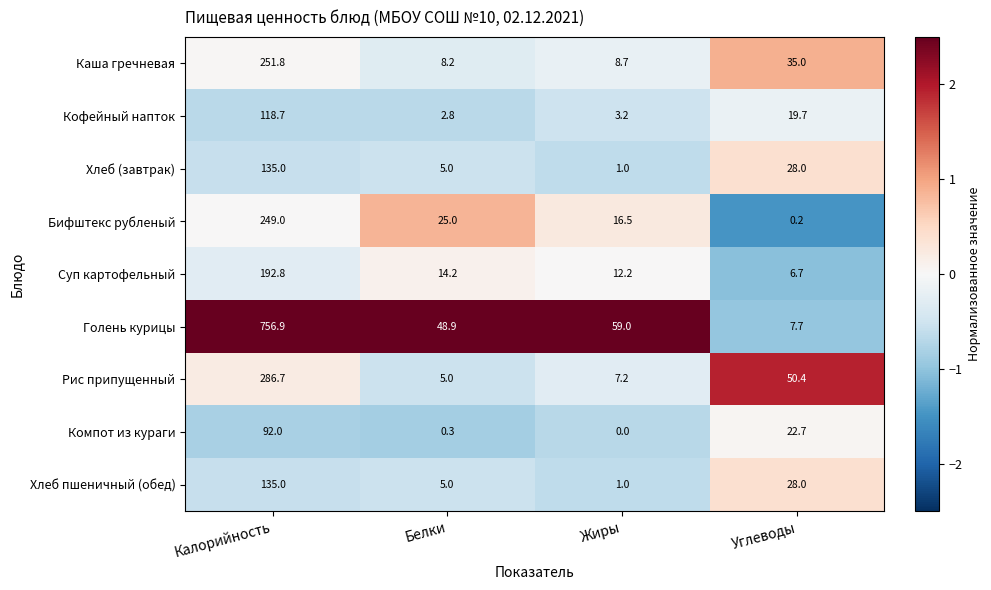

True or false: Рис припущенный has a value of 286.7 at Калорийность.

True